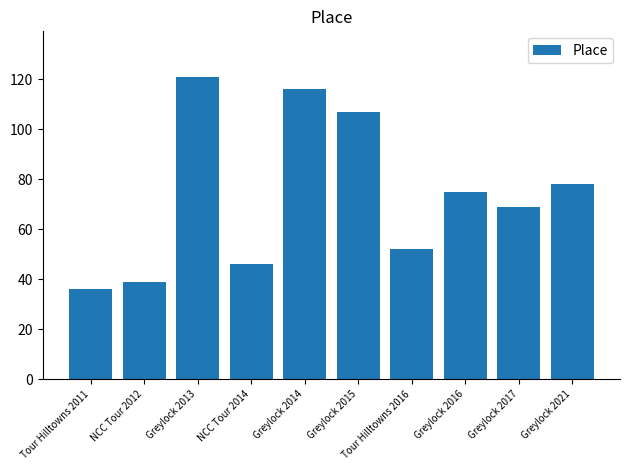

How many categories are shown in the chart?

10